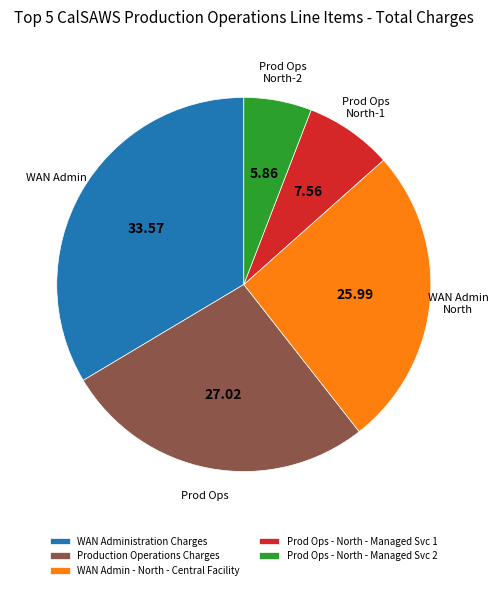

Approximately how many times larger is the value at WAN Administration Charges compared to Prod Ops - North - Managed Svc 2?

5.7